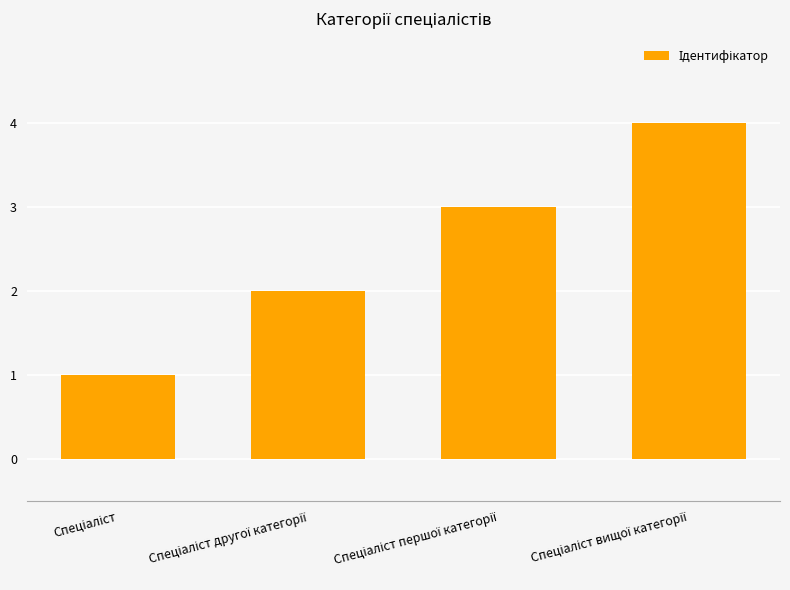

What is the maximum value shown in the chart?

4